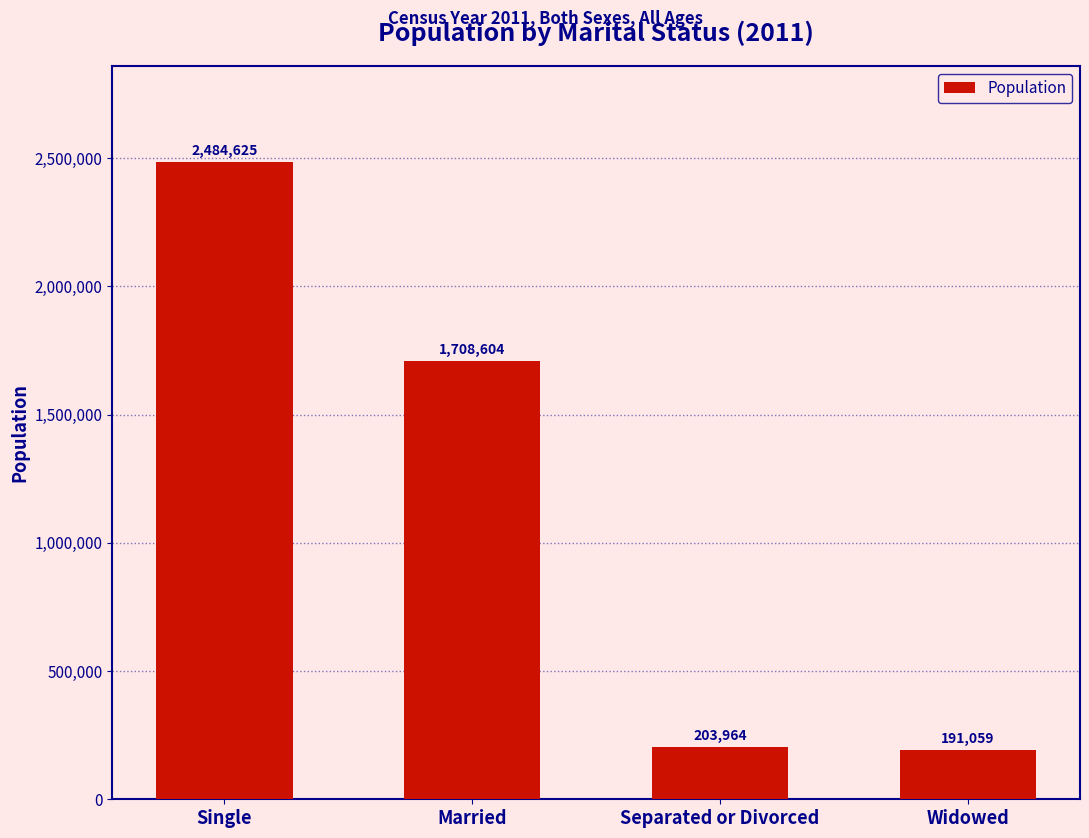

True or false: the data shows 1708604 at Married.

True